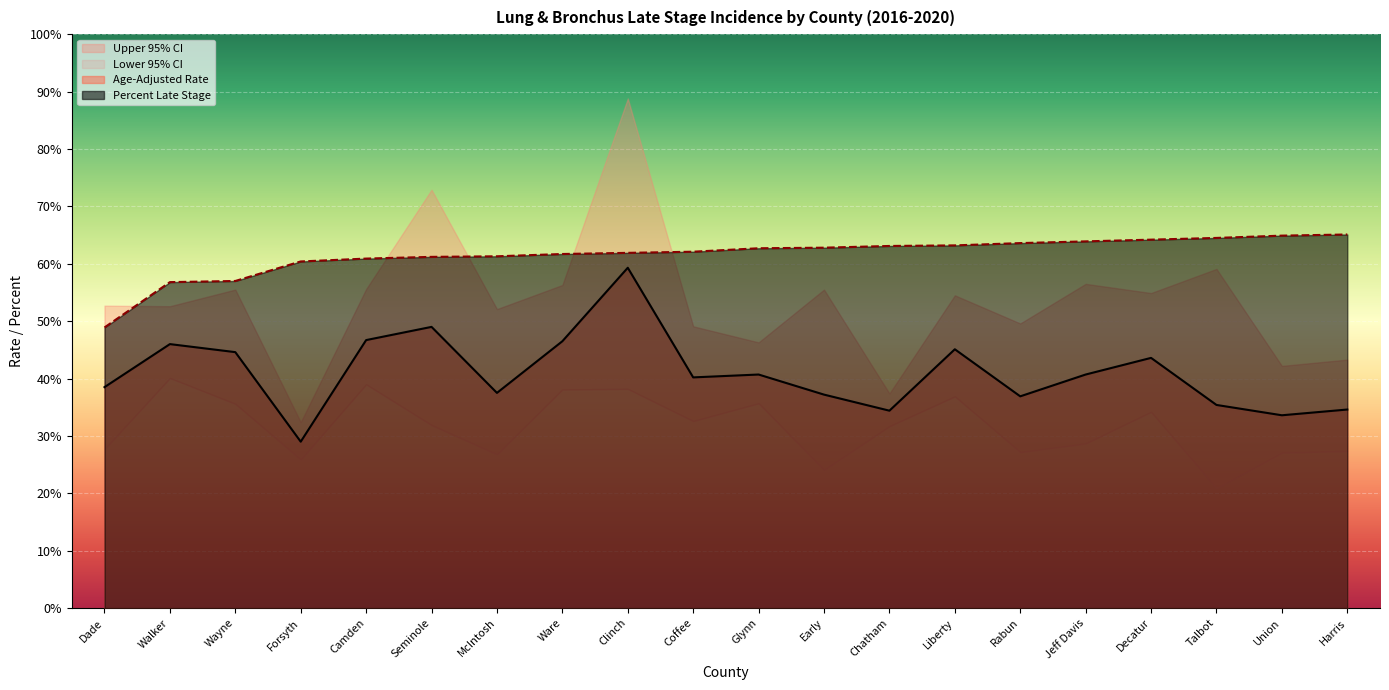

Is the value of Percent Late Stage at Glynn greater than the value of Age-Adjusted Rate at Glynn?

Yes